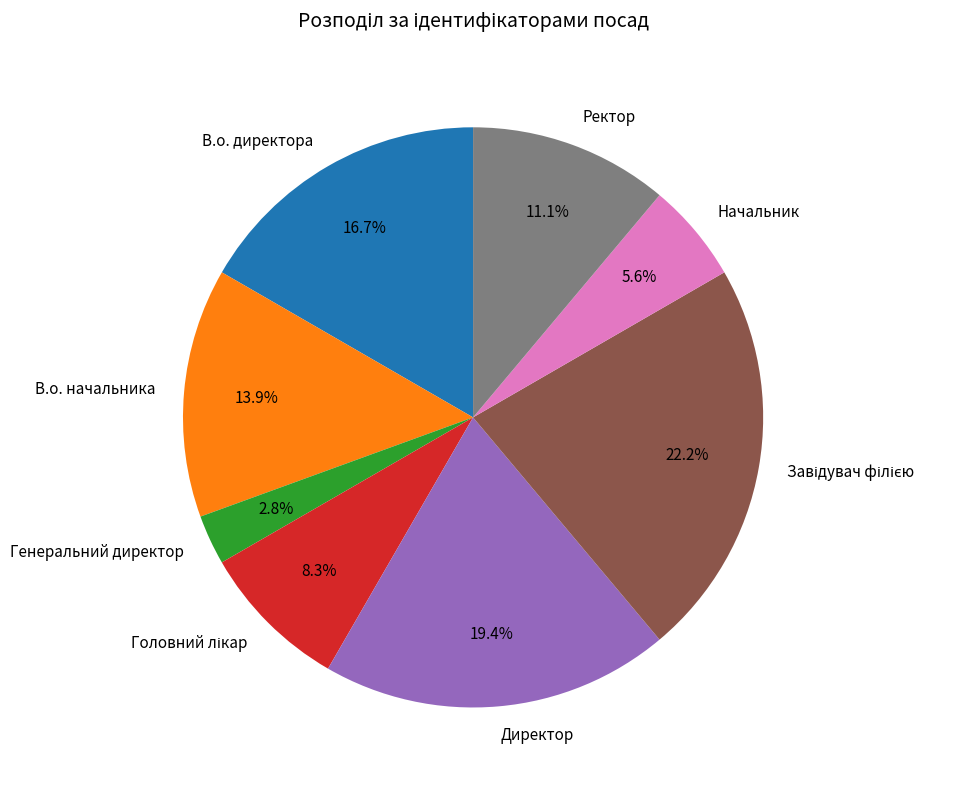

Which category has the smallest portion of the pie?

Генеральний директор